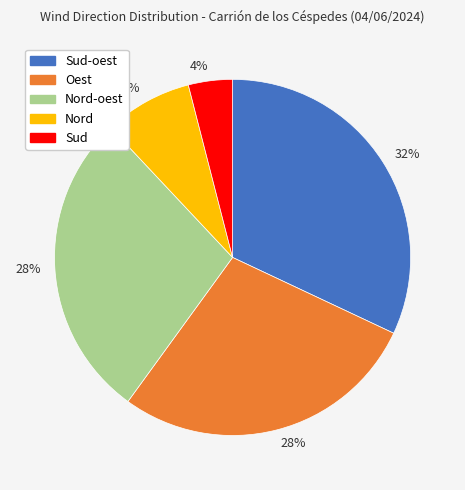

Is there any slice that represents more than half of the pie?

No